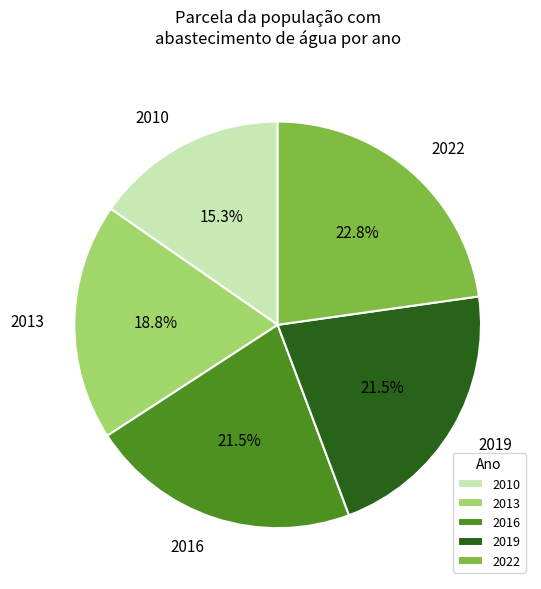

Combined, do 2013 and 2010 account for over 50%?

No